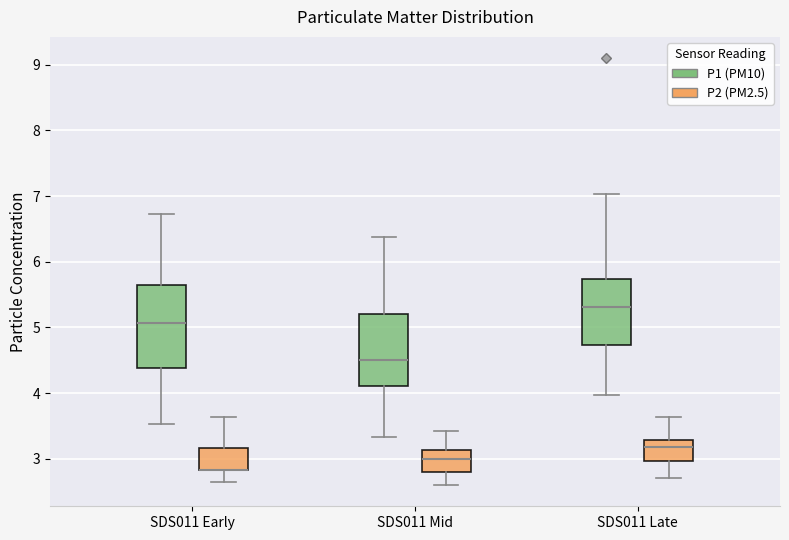

Comparing the boxes themselves (not the whiskers), which one is the tallest?

SDS011 Early (P1 (PM10))